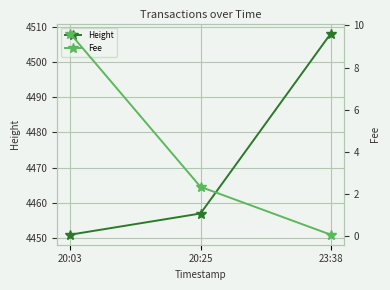

What position from the left is 23:38?

3